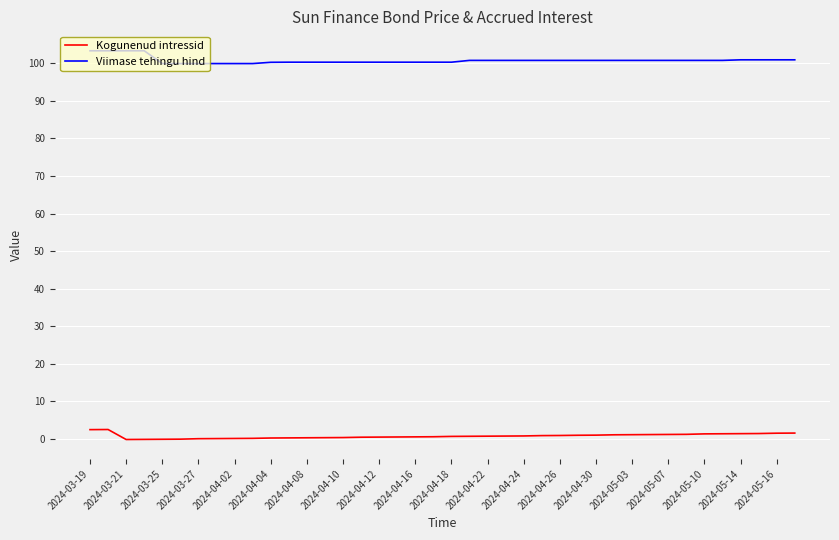

What is the difference between the second highest and second lowest values in the Kogunenud intressid series?

2.6